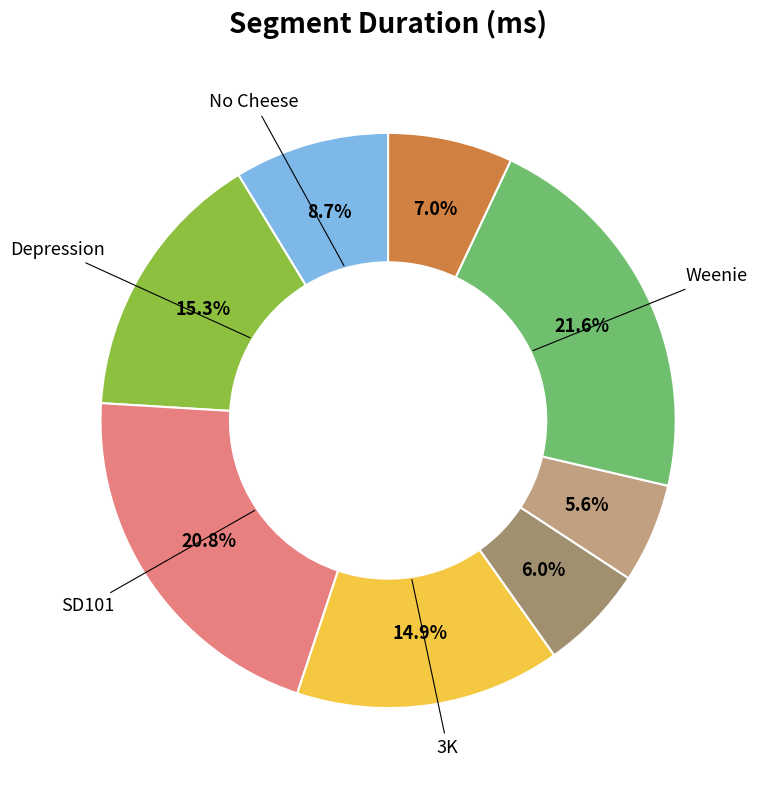

Rank the categories by value from highest to lowest.

Weenie, SD101, Depression, 3K, No Cheese, Frogfish, Rub a Dub, BBBH